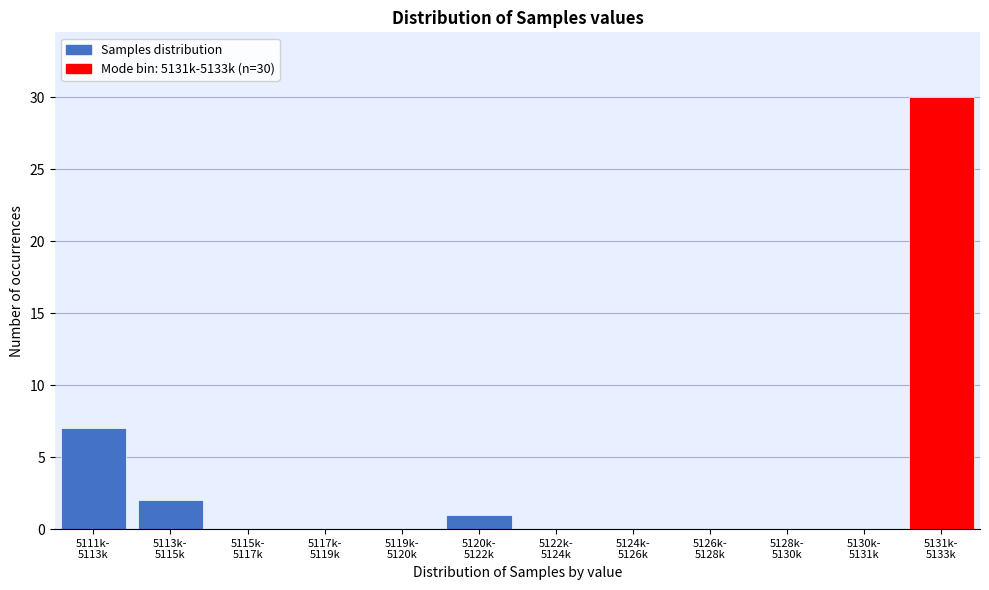

What is the greatest value displayed?

30